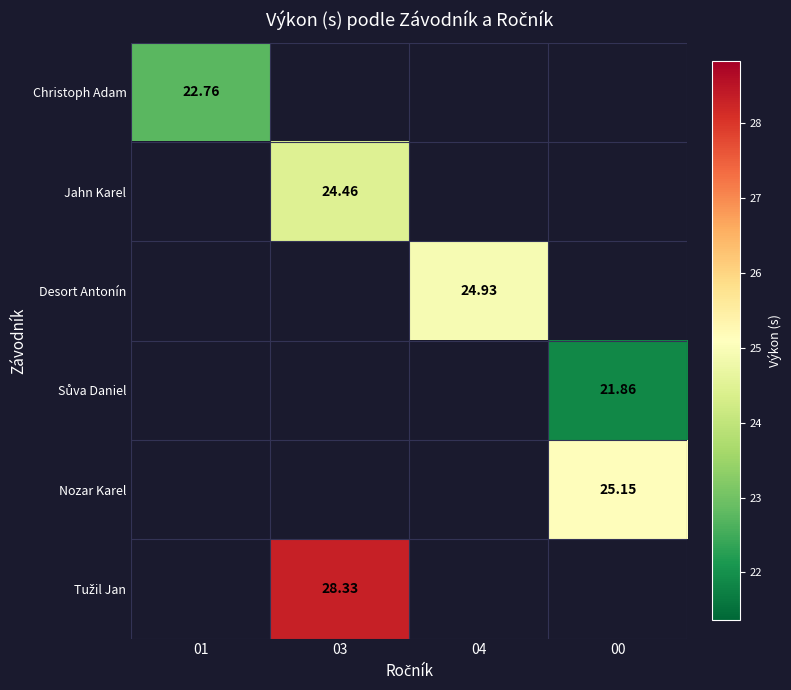

How many categories are shown in the chart?

4